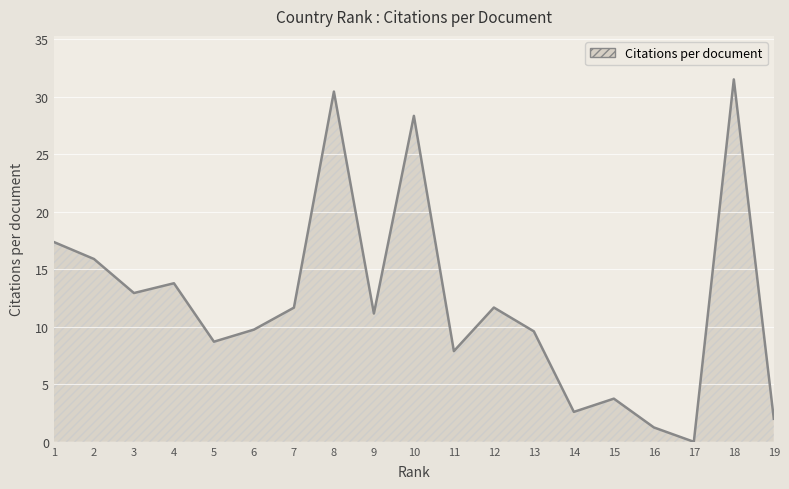

Is it true that the value at 10 is 12.4?

False